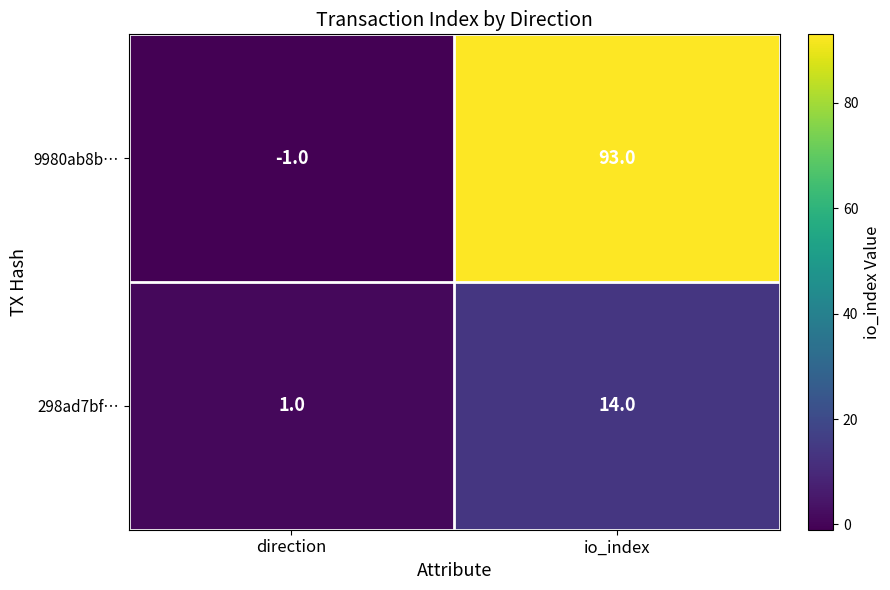

What is the maximum value shown in the chart?

93